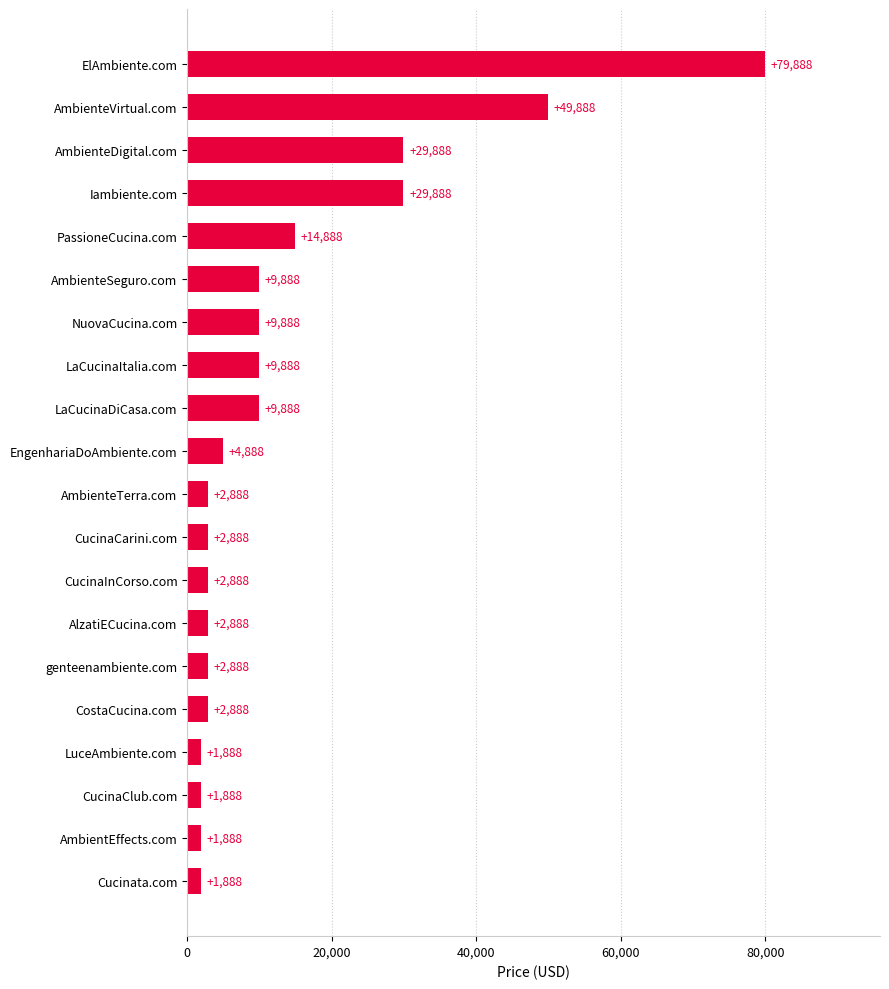

True or false: the data shows 50107 at AmbienteDigital.com.

False